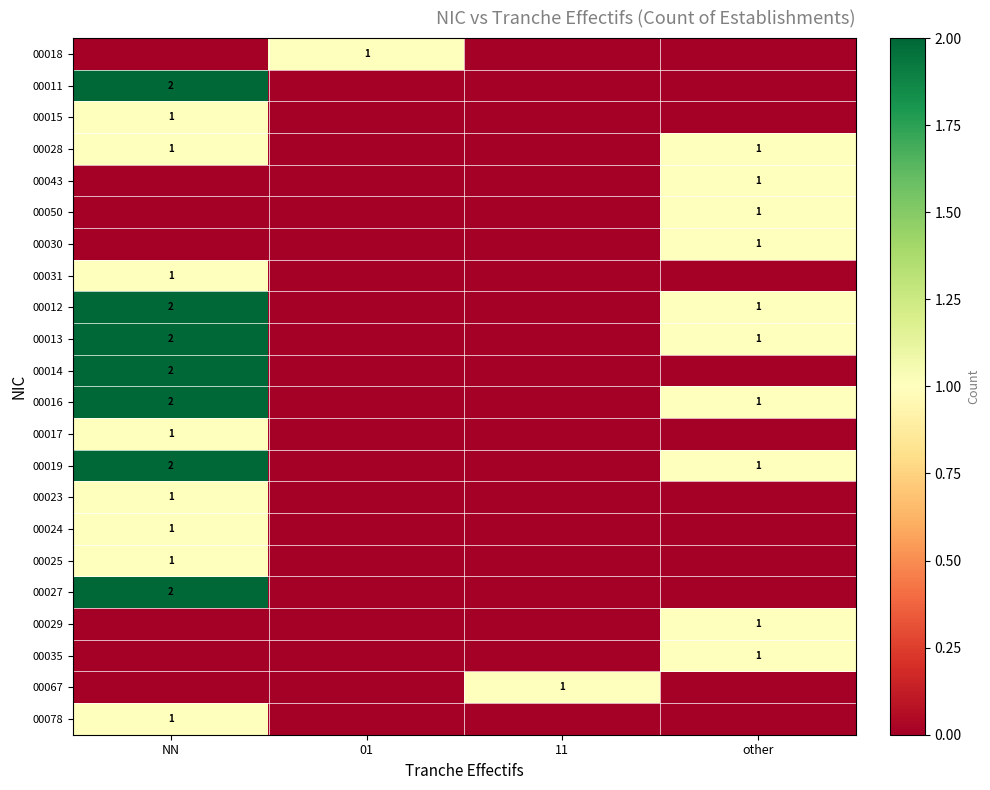

How many data points does each series have?

4